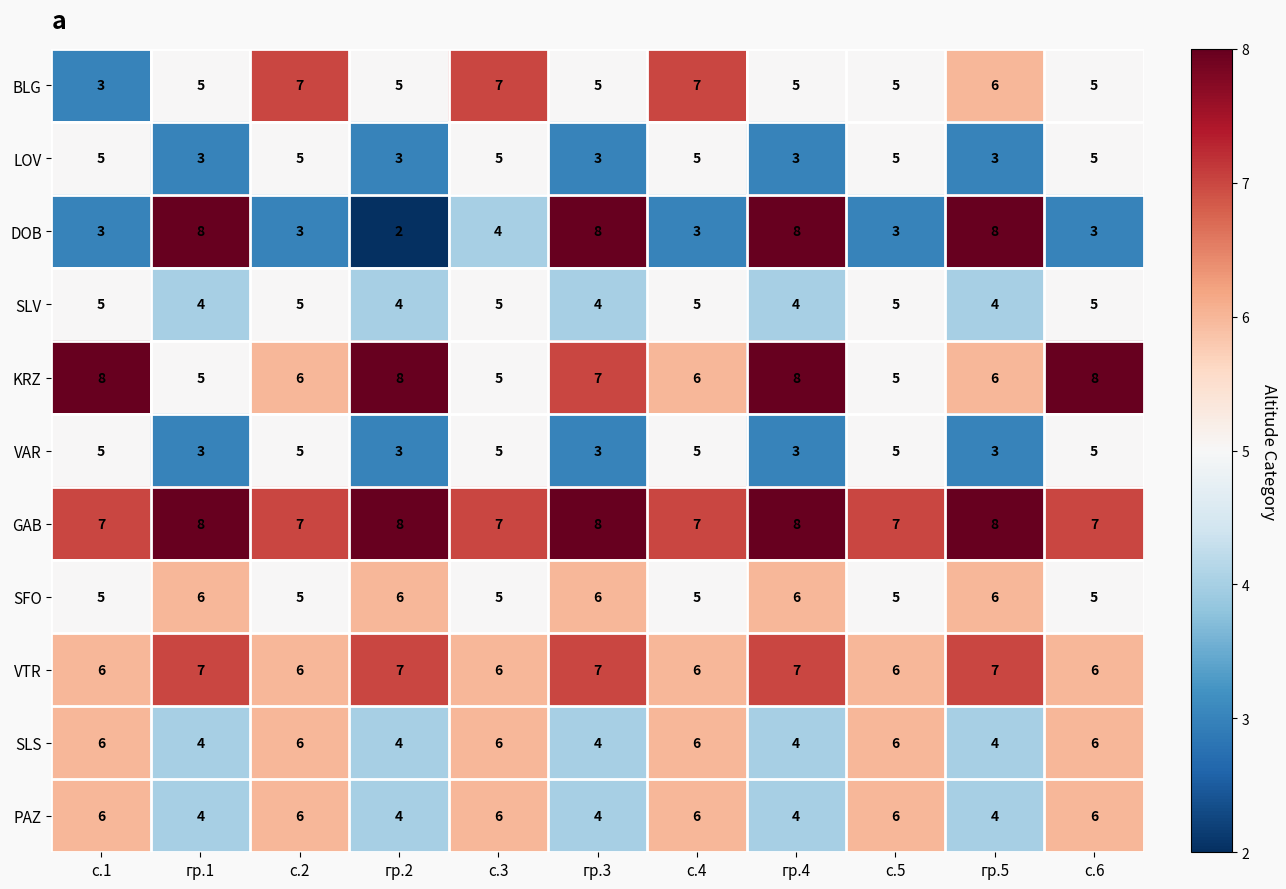

Count the number of data series in this chart.

11